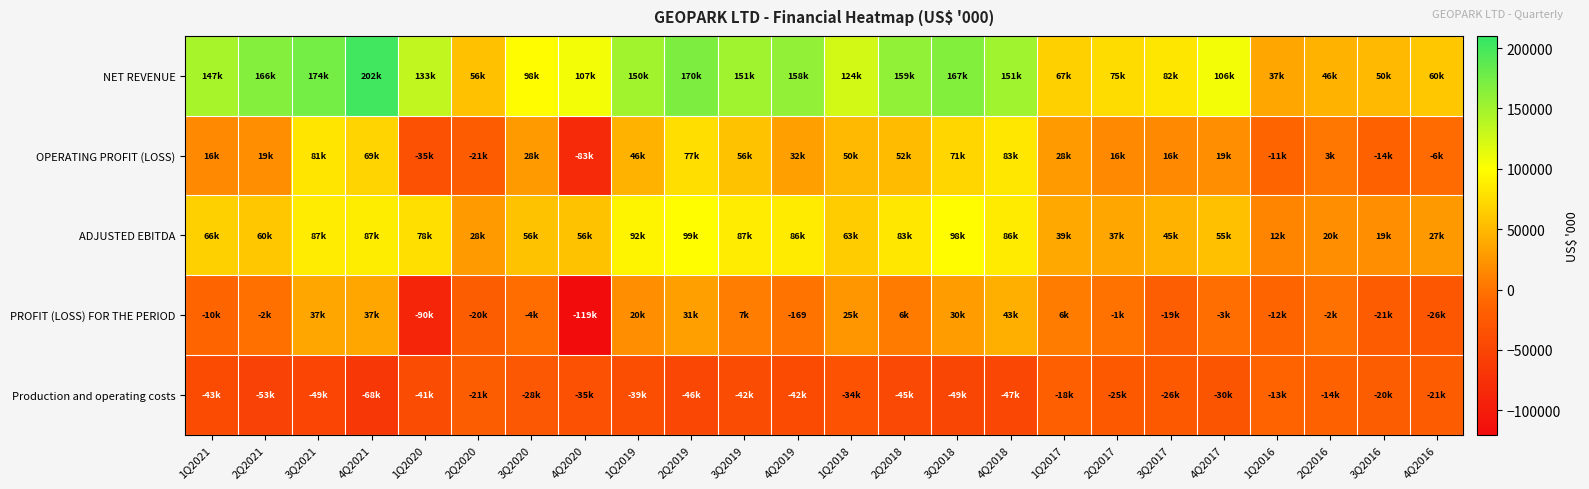

How many categories are shown in the chart?

24